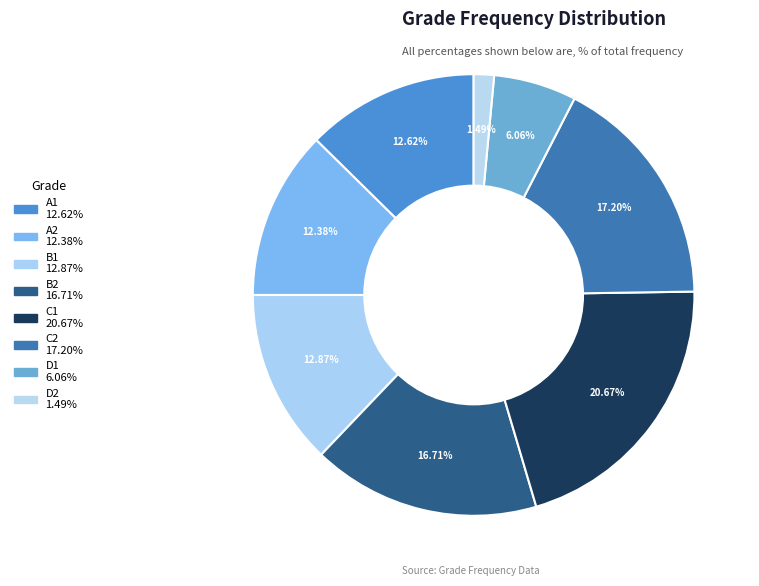

Does any single category account for the majority?

No